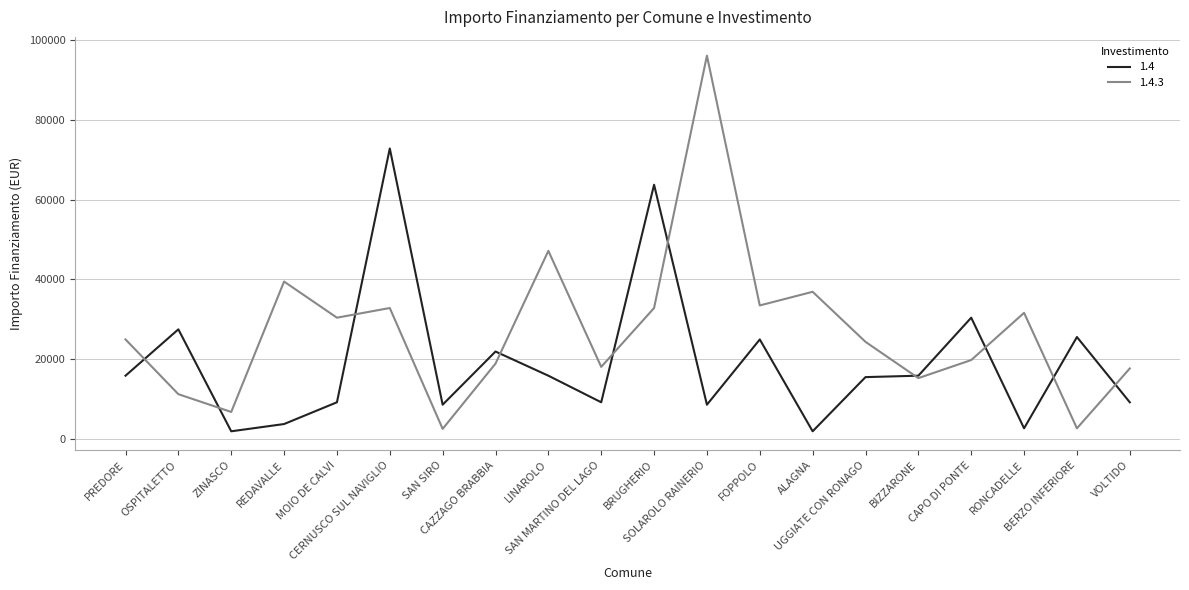

At how many categories does at least one series exceed 18889?

15